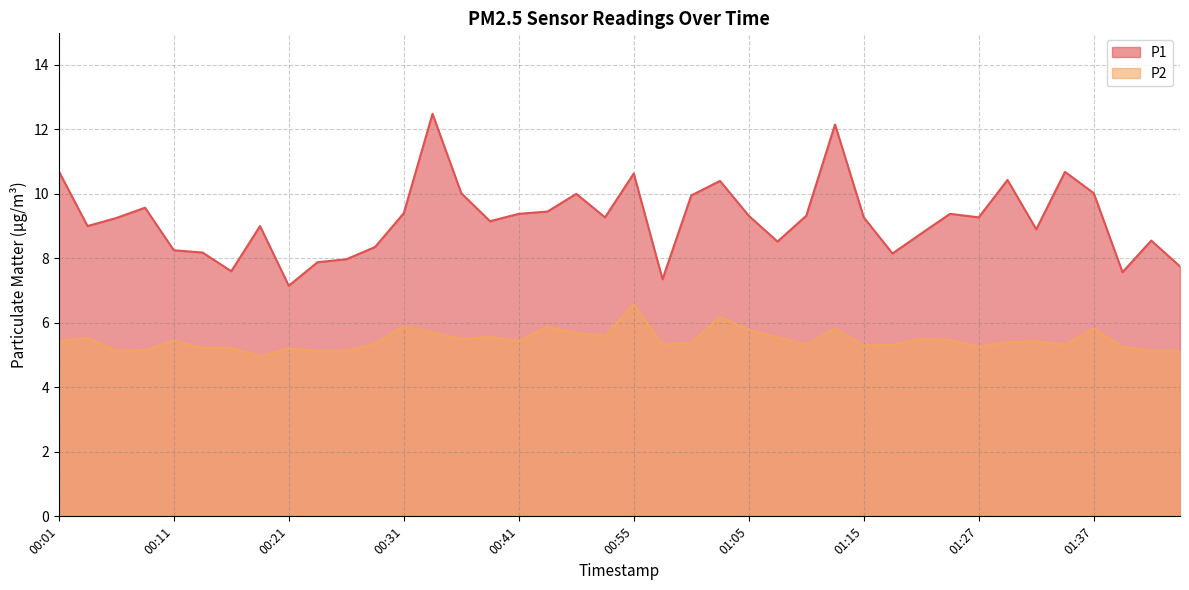

What is the total value across all series at 00:31?

15.3